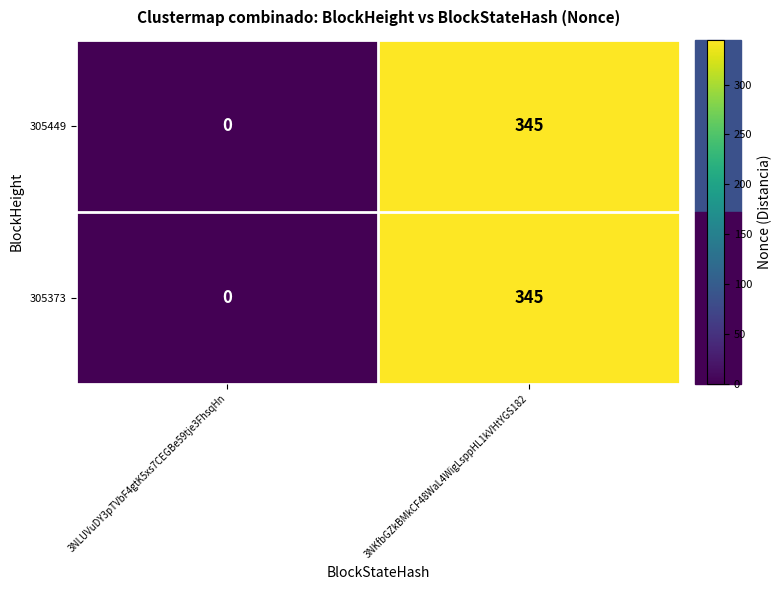

Rank the categories by 305373 value from lowest to highest.

3NLUVuDY3pTVbF4gtK5xs7CEGBe59tje3FhsqHn, 3NKfbGZkBMkCF48WaL4WigLsppHL1kVHtYGS182